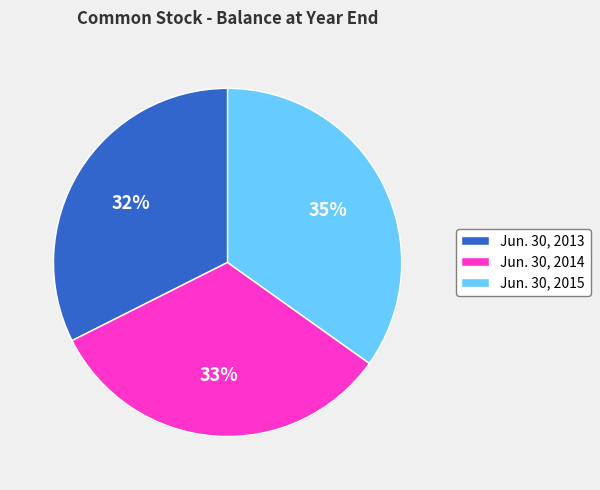

To the nearest percent, what is the difference between the Jun. 30, 2014 and Jun. 30, 2015 slice percentages?

2%